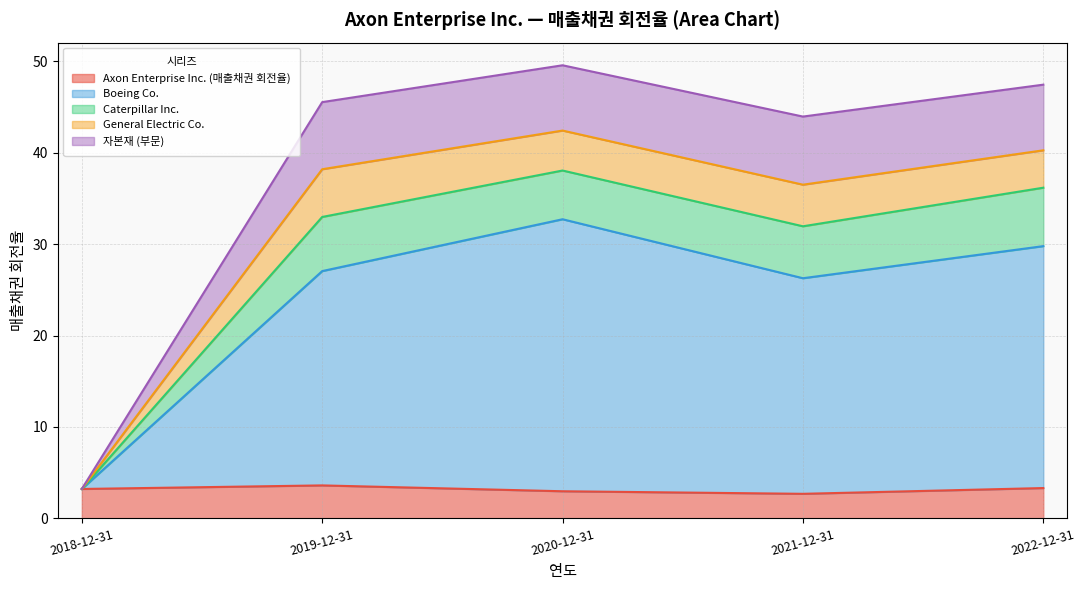

What is the smallest value displayed?

2.7